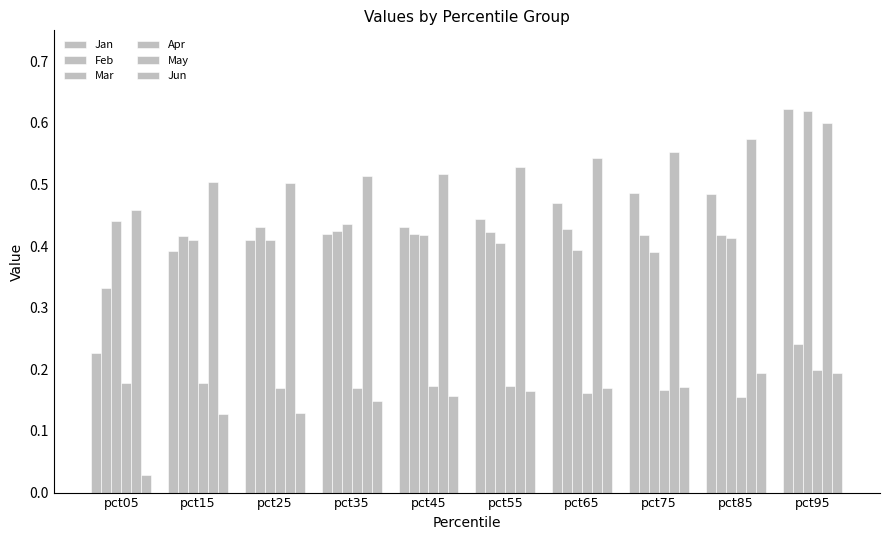

What is the approximate value of Apr at pct15?

0.2